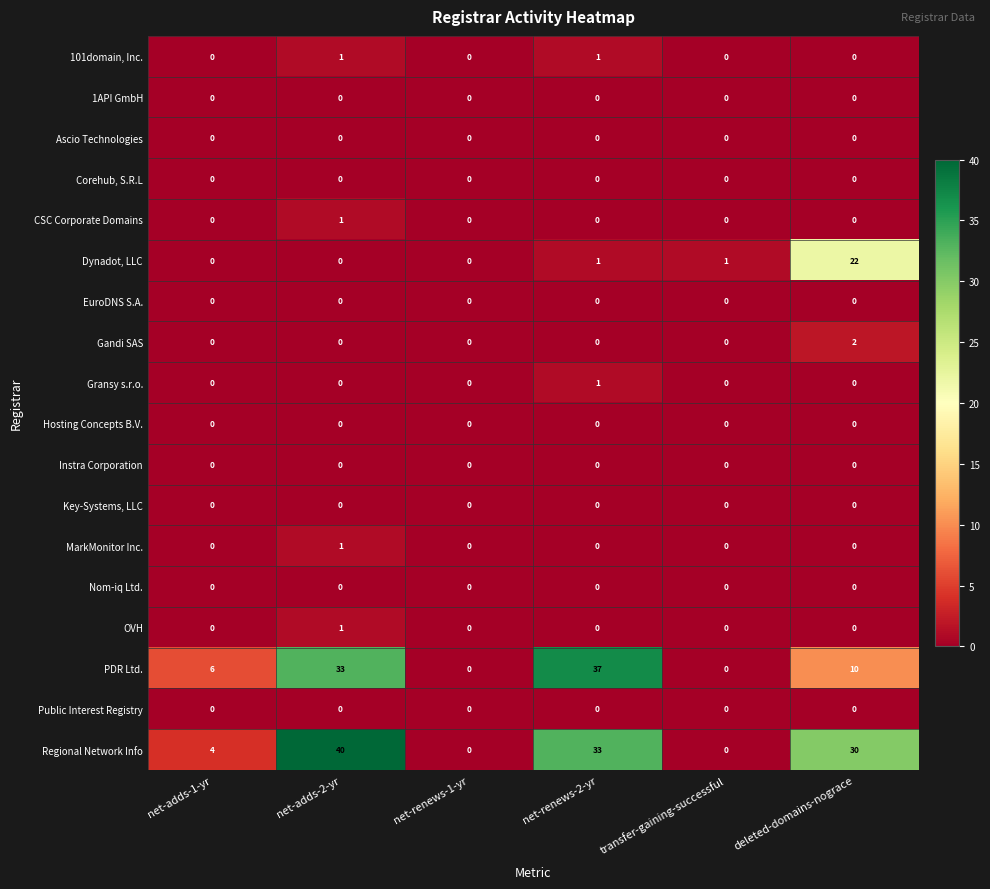

How many categories are shown in the chart?

6